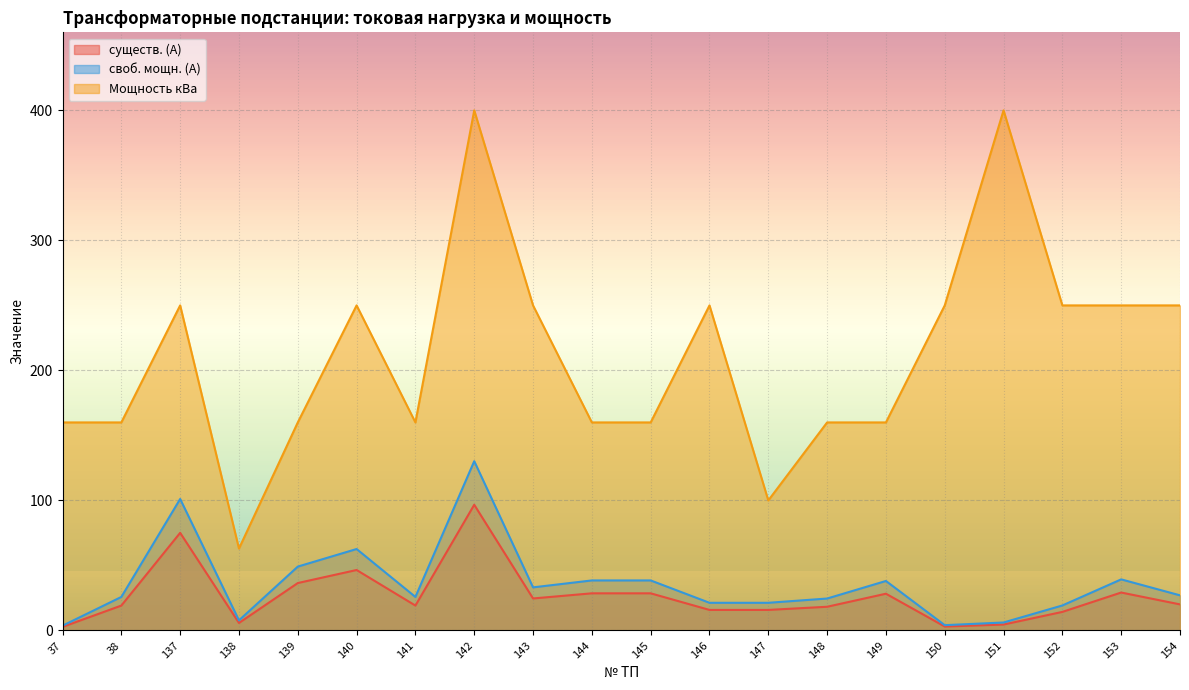

How many distinct data groups are displayed?

3